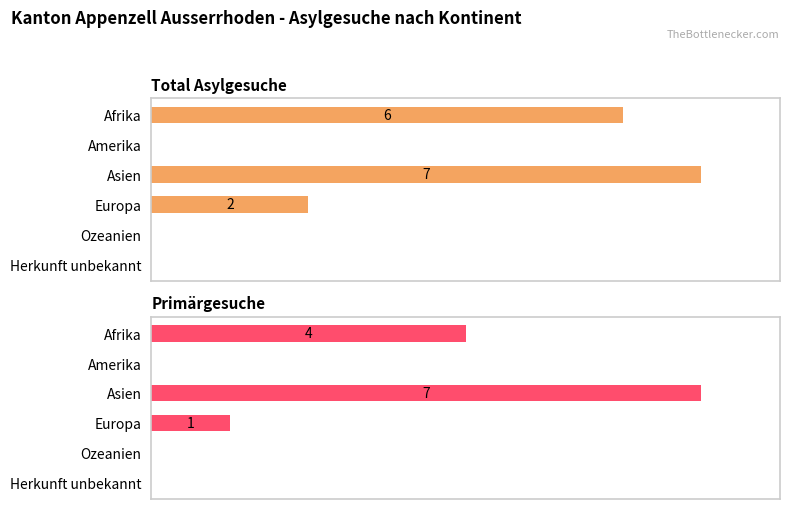

What is the sum of the Total Asylgesuche values at Afrika and Herkunft unbekannt?

6